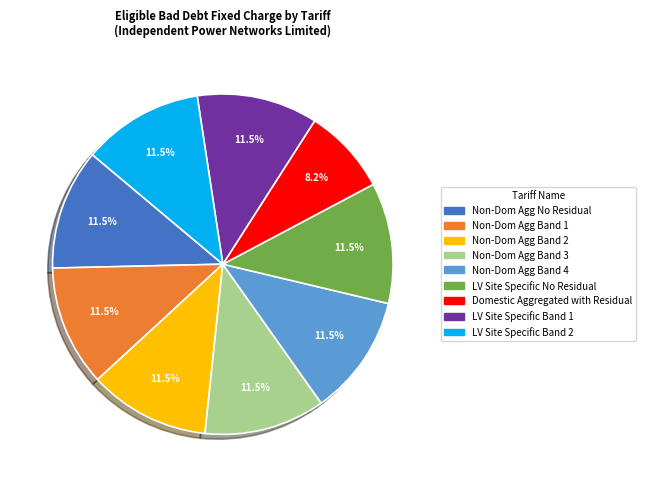

Count the number of slices in the pie.

9